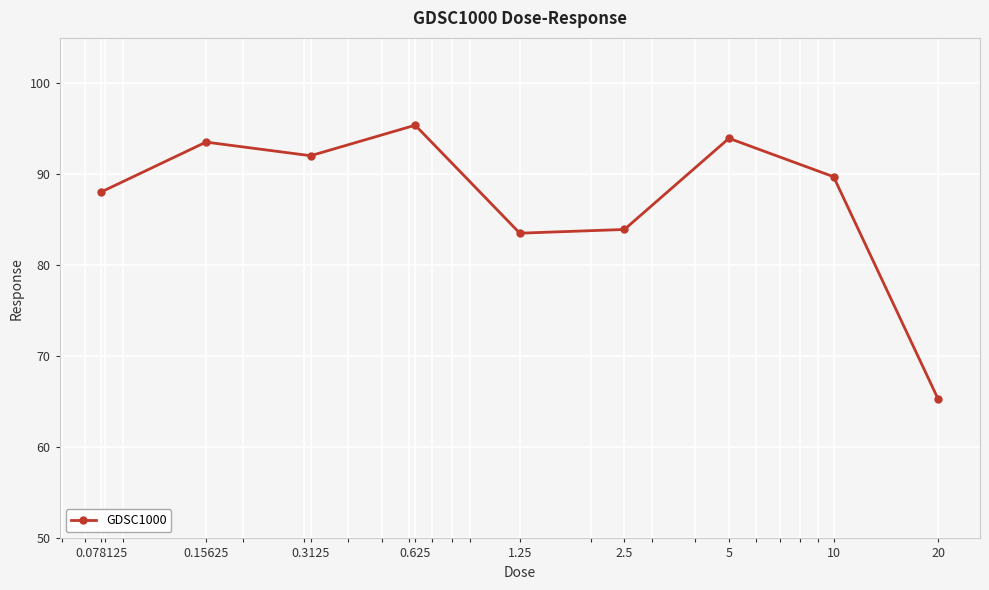

What is the value of the 8th point from the left?

89.7